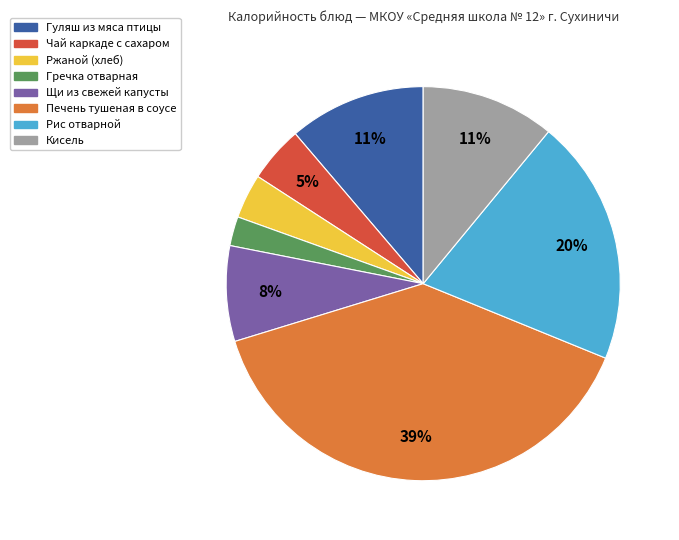

How many slices are in this pie chart?

8